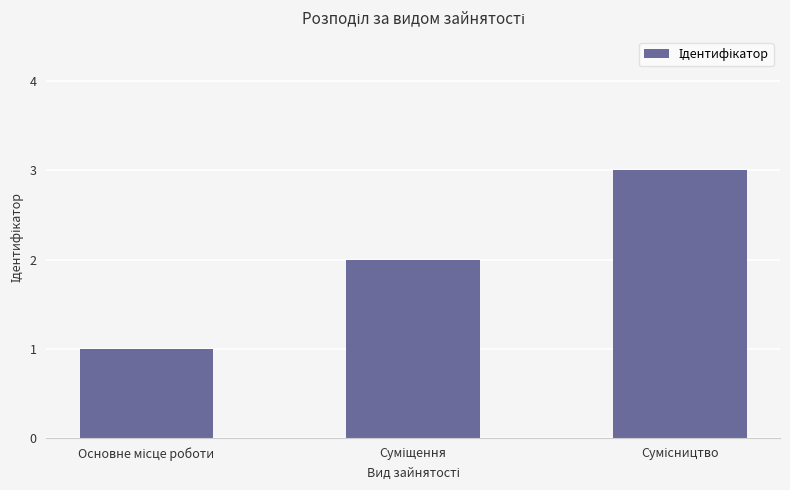

What is the greatest value displayed?

3